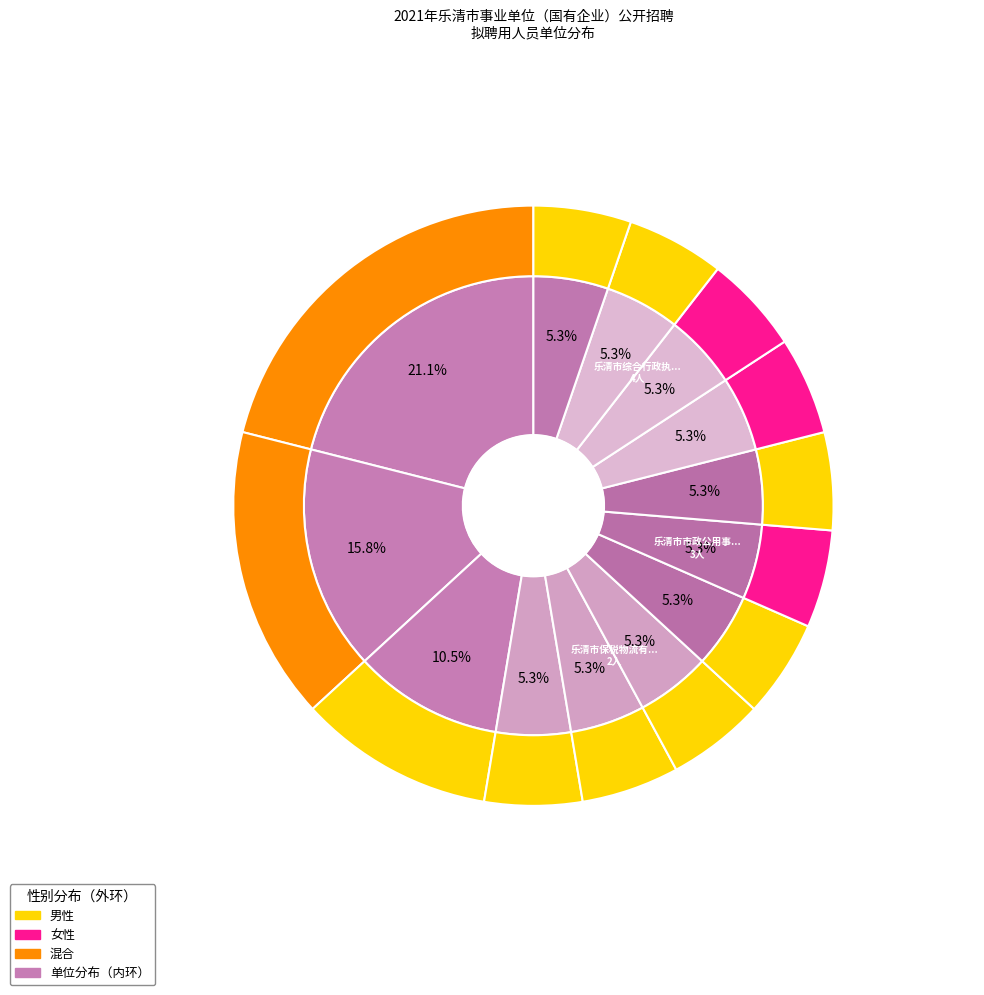

What is the total percentage of 乐清市网络传播中心 and 乐清市民营经济促进中心?

10.5%